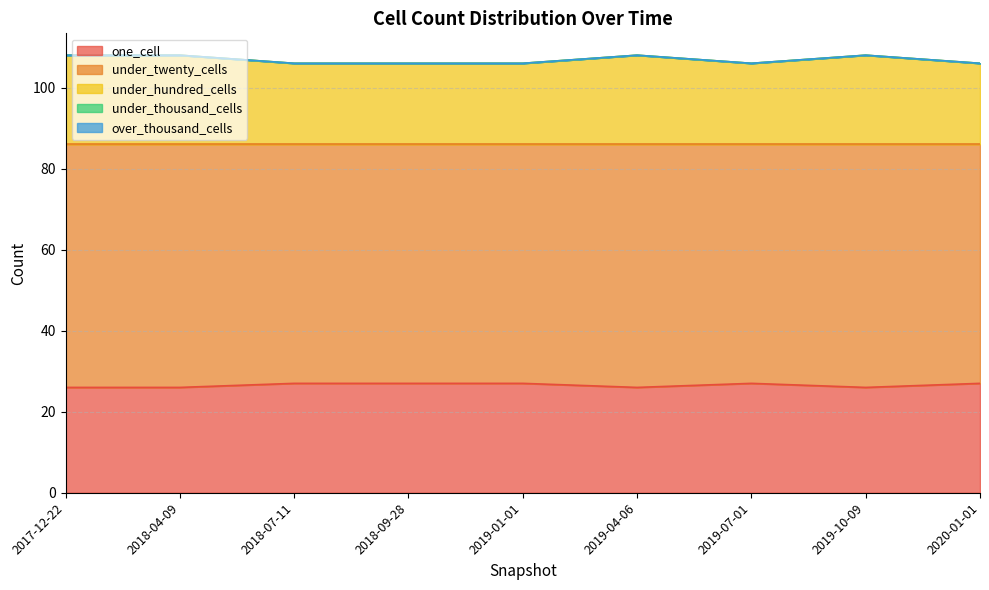

The value of under_hundred_cells at 2020-01-01 is 45. True or false?

False